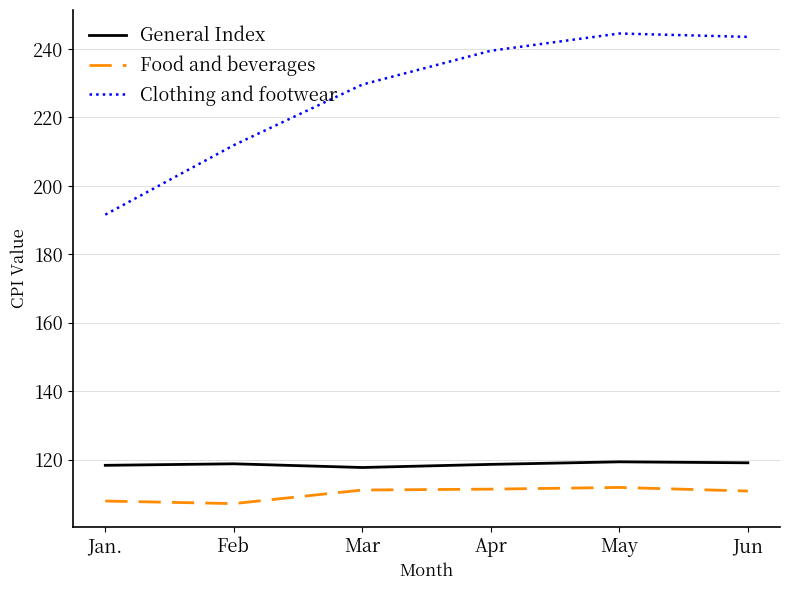

What position from the left is Apr?

4